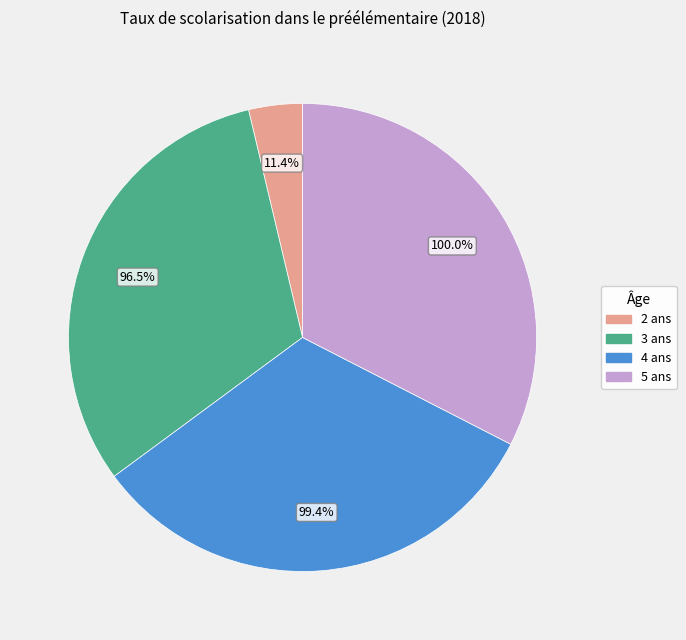

To the nearest percent, what is the average slice percentage?

25%